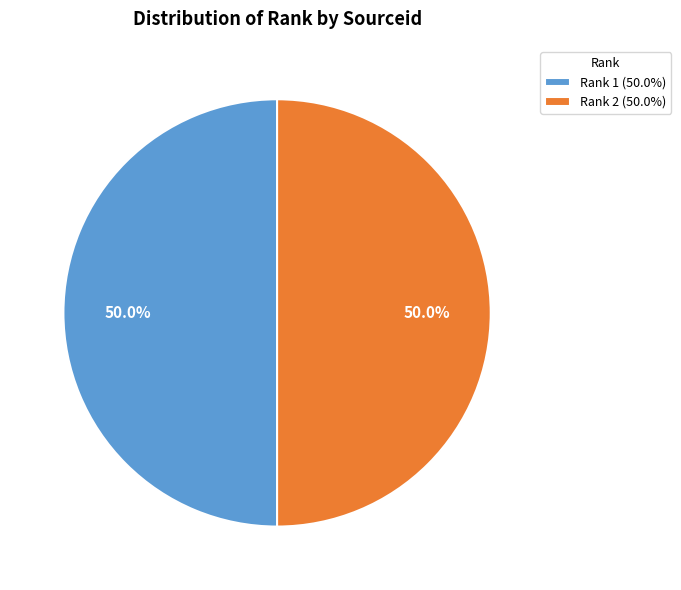

To the nearest percent, what is the combined percentage of Rank 2 (50.0%) and Rank 1 (50.0%)?

100%